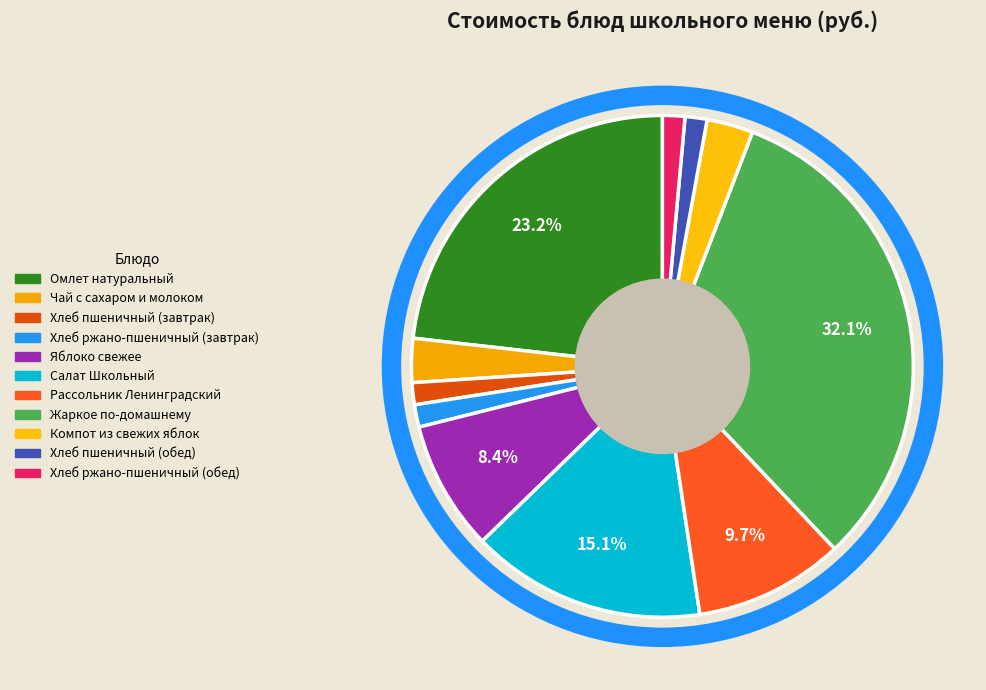

Count the number of slices in the pie.

11